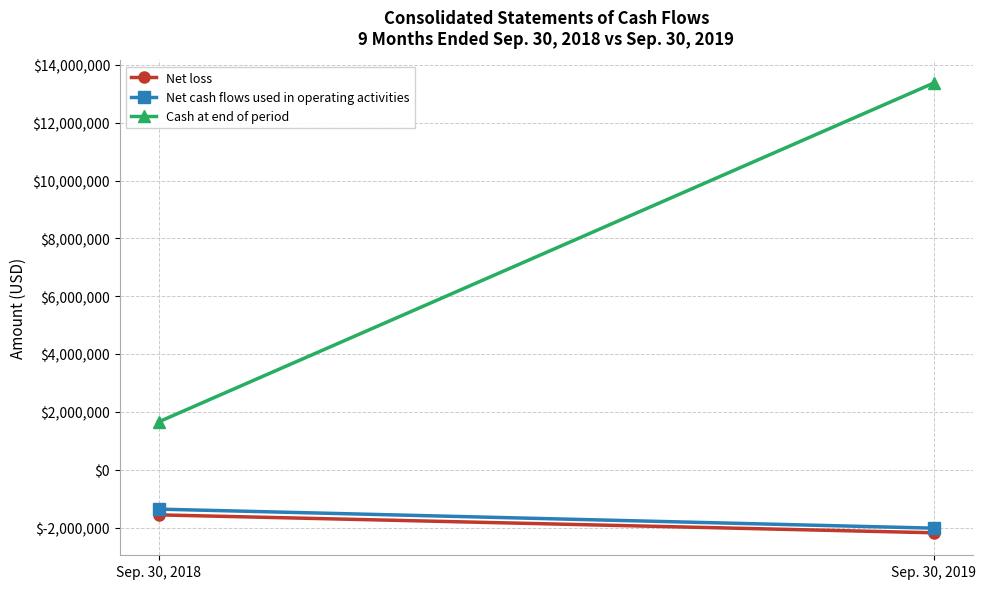

How many lines are shown in the chart?

3